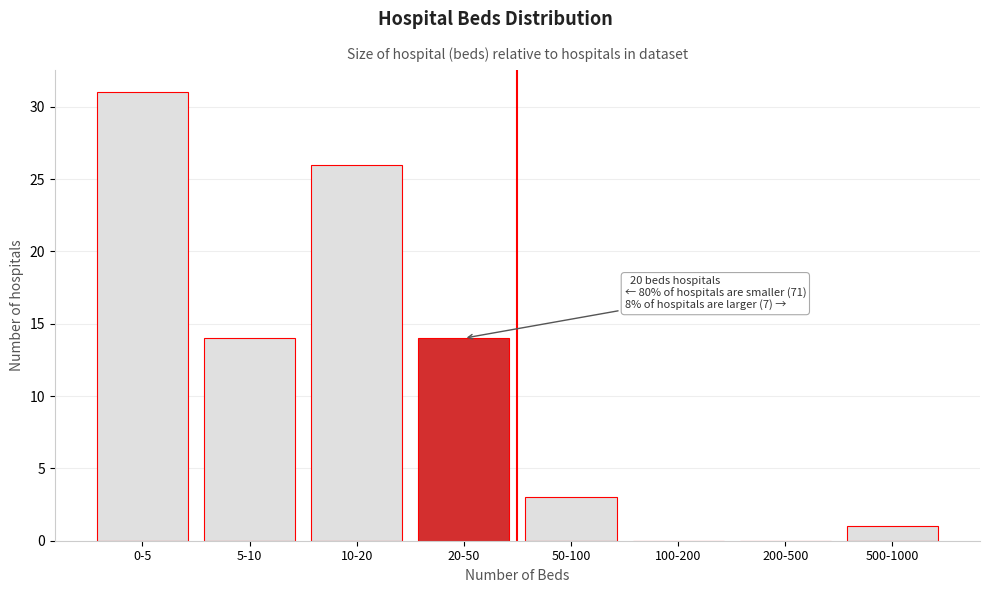

Reading left to right, transcribe all the data shown in this chart.

0-5=31	5-10=14	10-20=26	20-50=14	50-100=3	100-200=0	200-500=0	500-1000=1